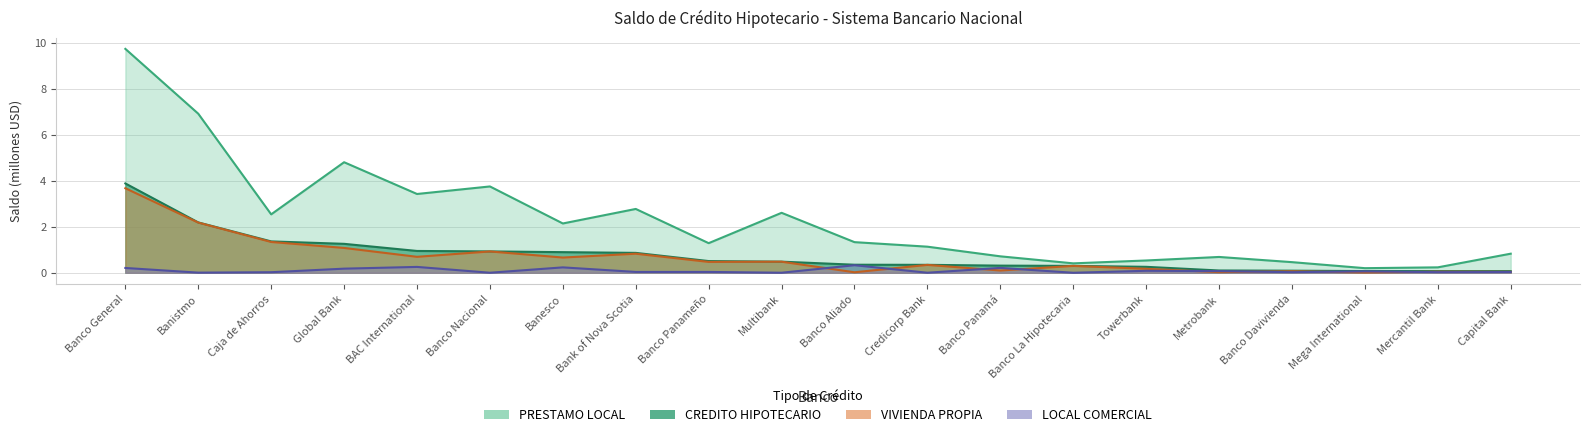

How many interior local valleys does the PRESTAMO LOCAL series have?

6